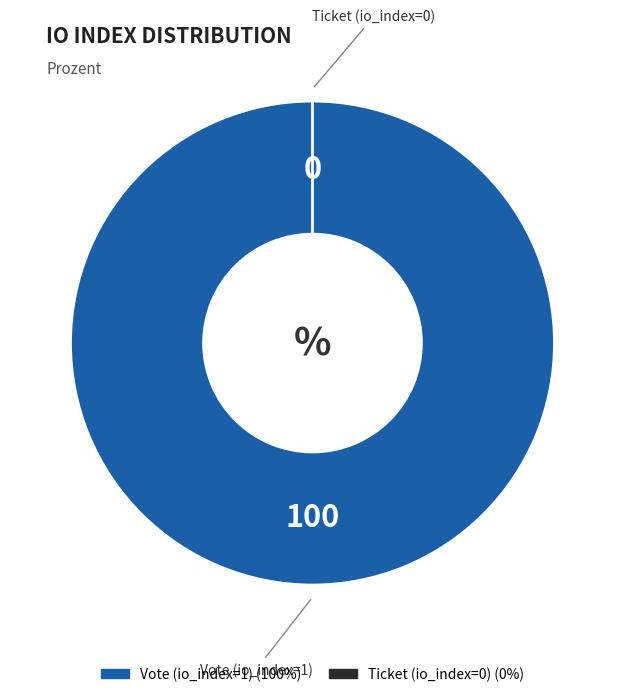

How many slices are in this pie chart?

2